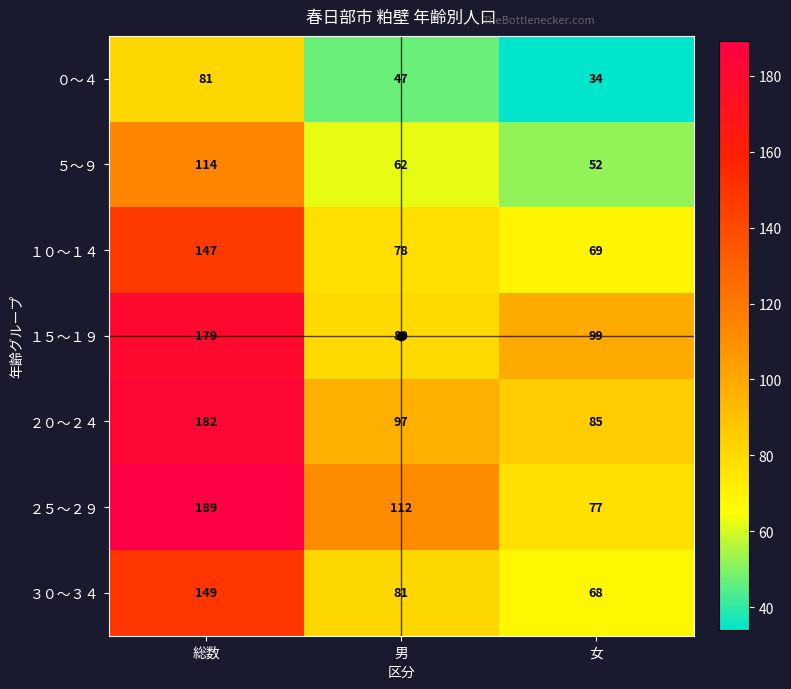

Is the value of ５～９ at 男 greater than the value of ０～４ at 男?

Yes